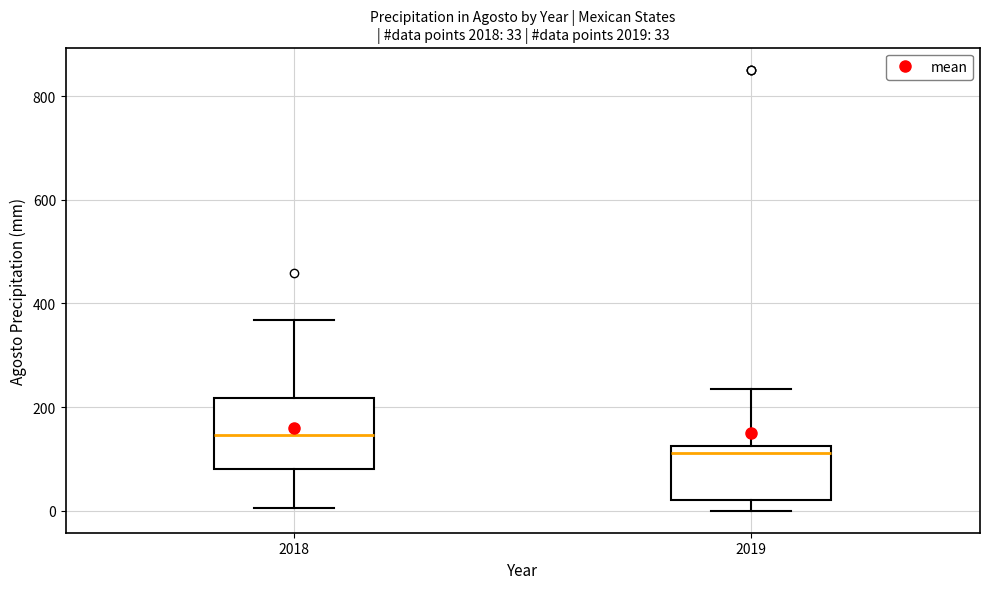

Which box's median line is the lowest?

2019